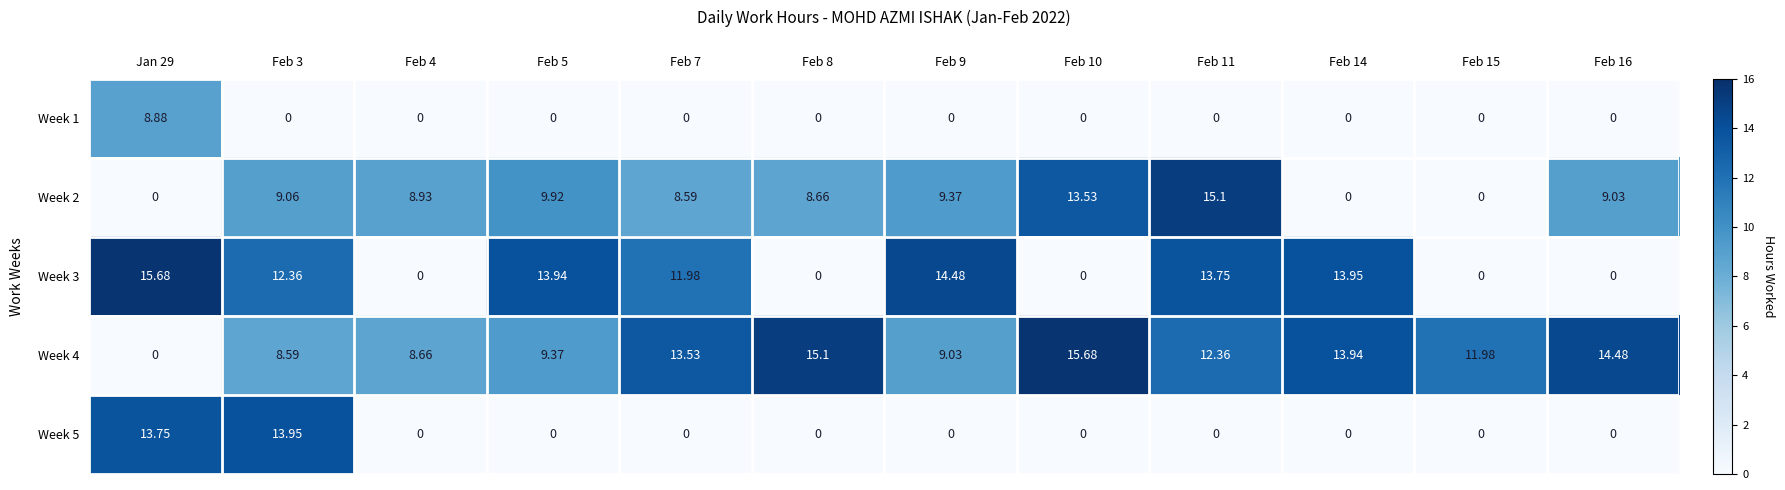

How many data points in Week 3 are less than 12?

6